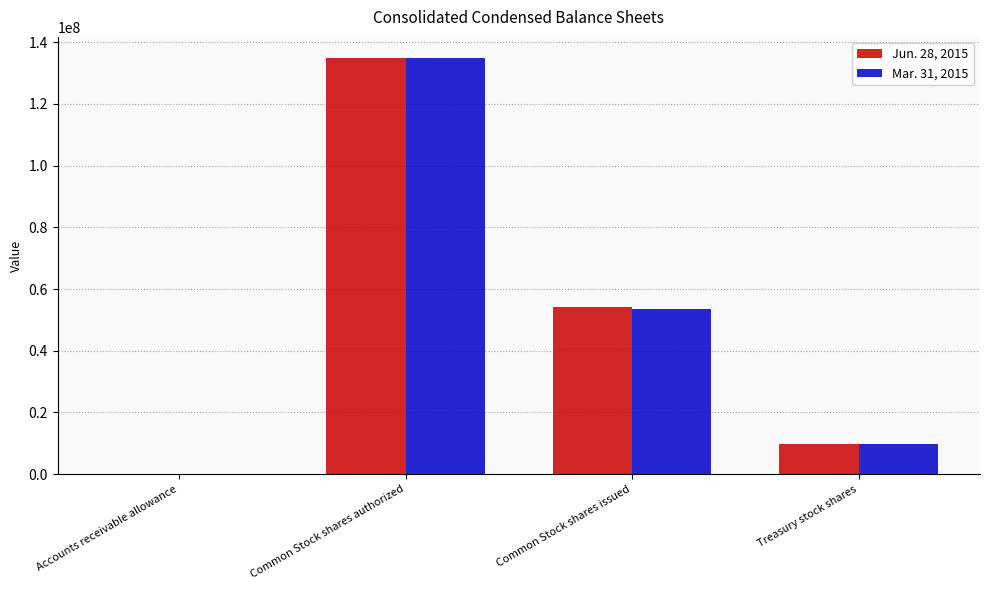

What is the greatest value displayed?

135000000